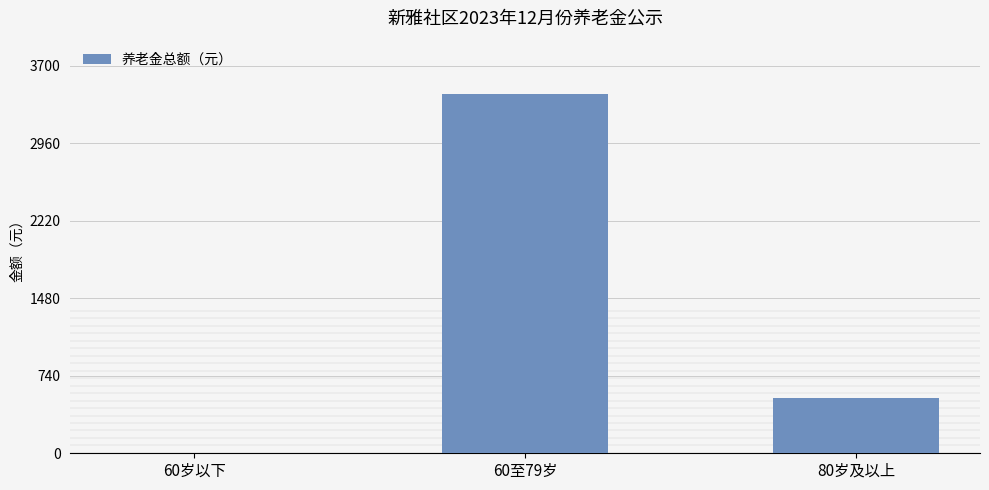

How many positive values are there?

2